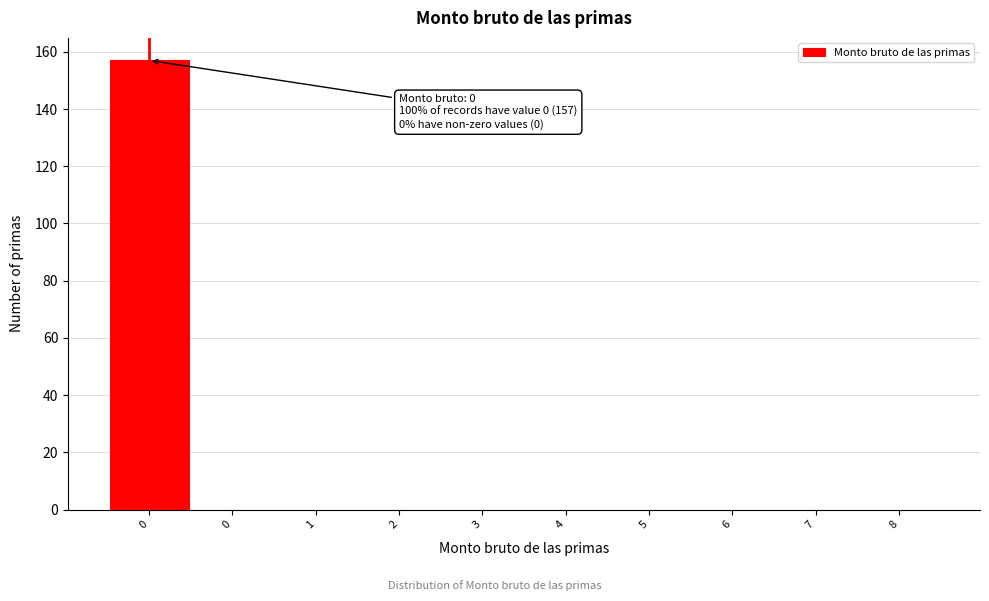

Count the number of data series in this chart.

1